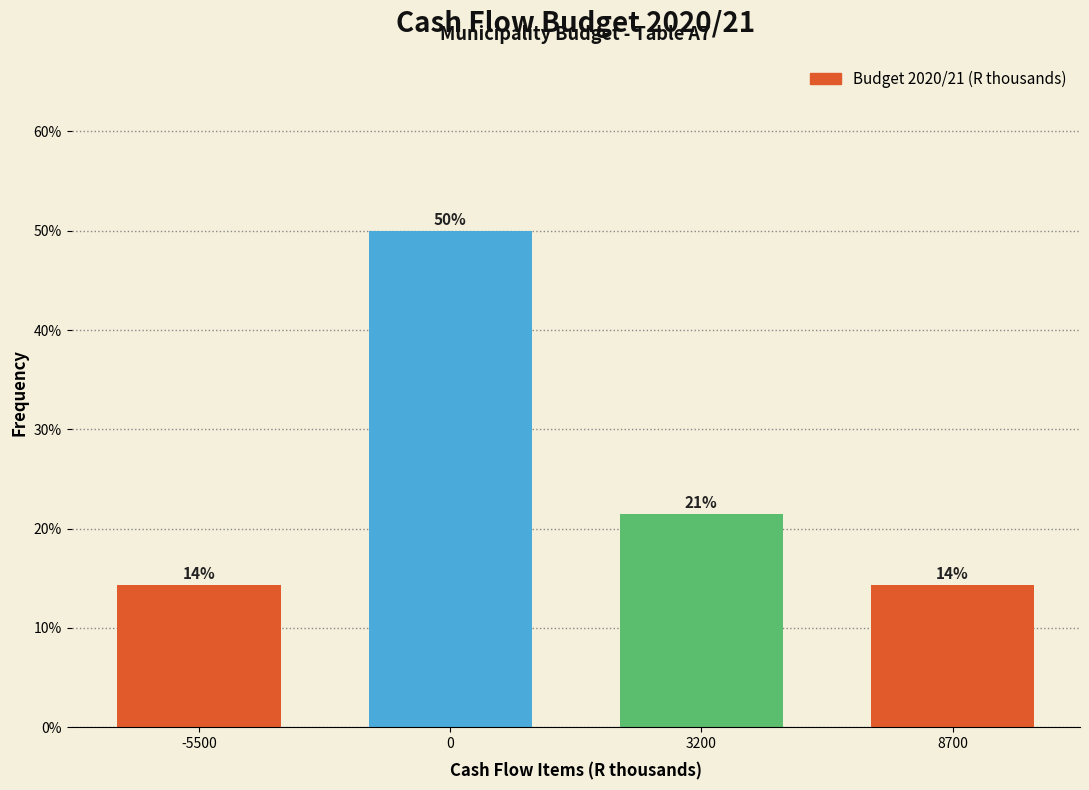

How many bars are there in total?

4